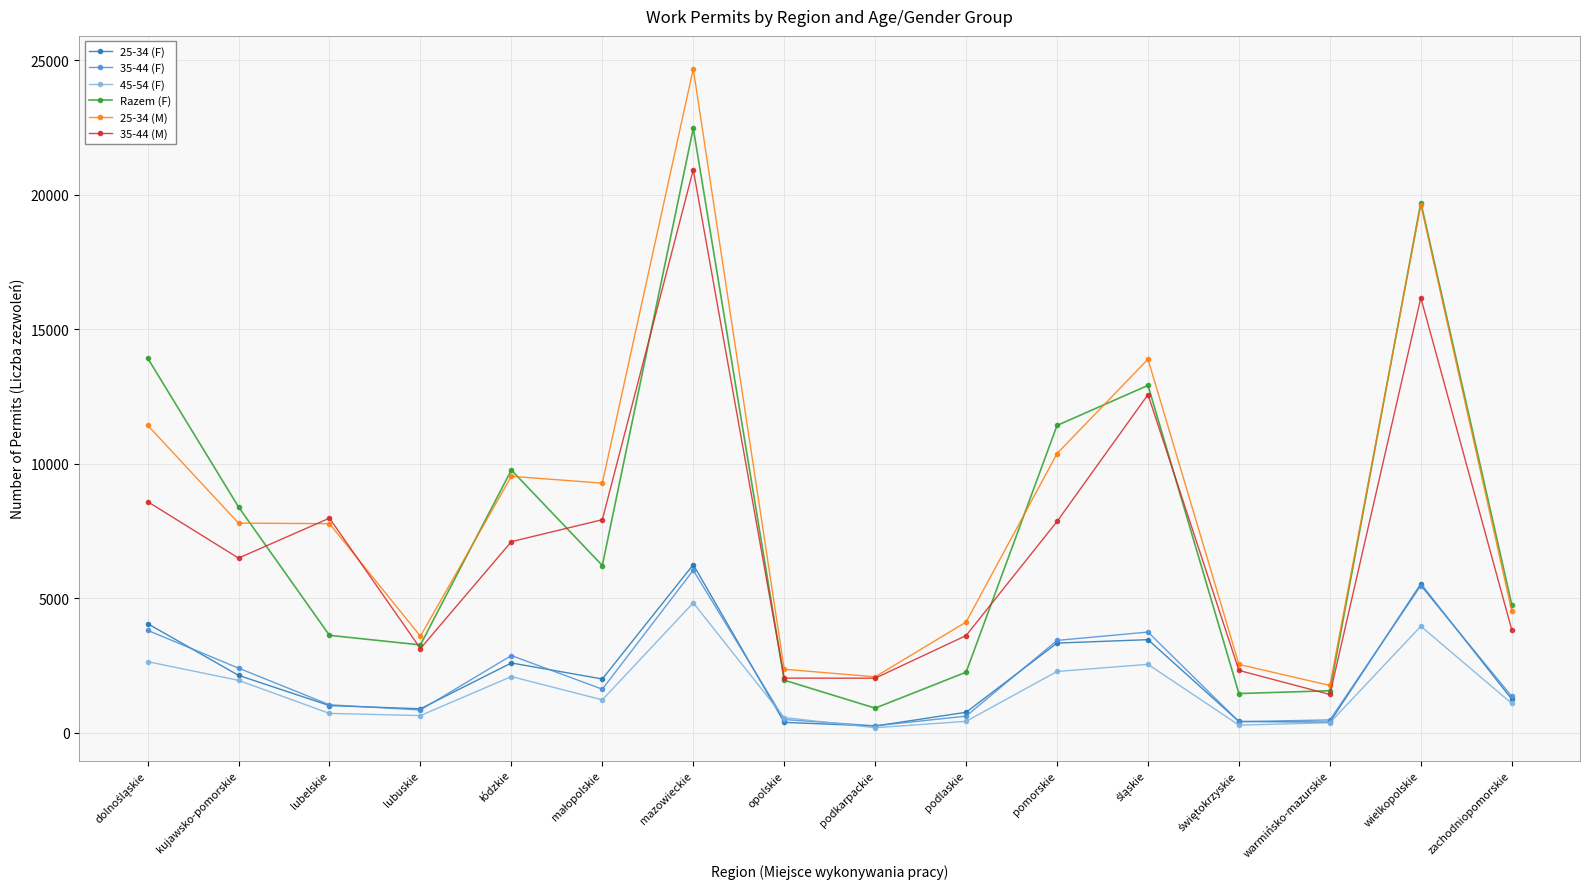

Between lubelskie and lubuskie, which series saw the biggest shift?

35-44 (M)